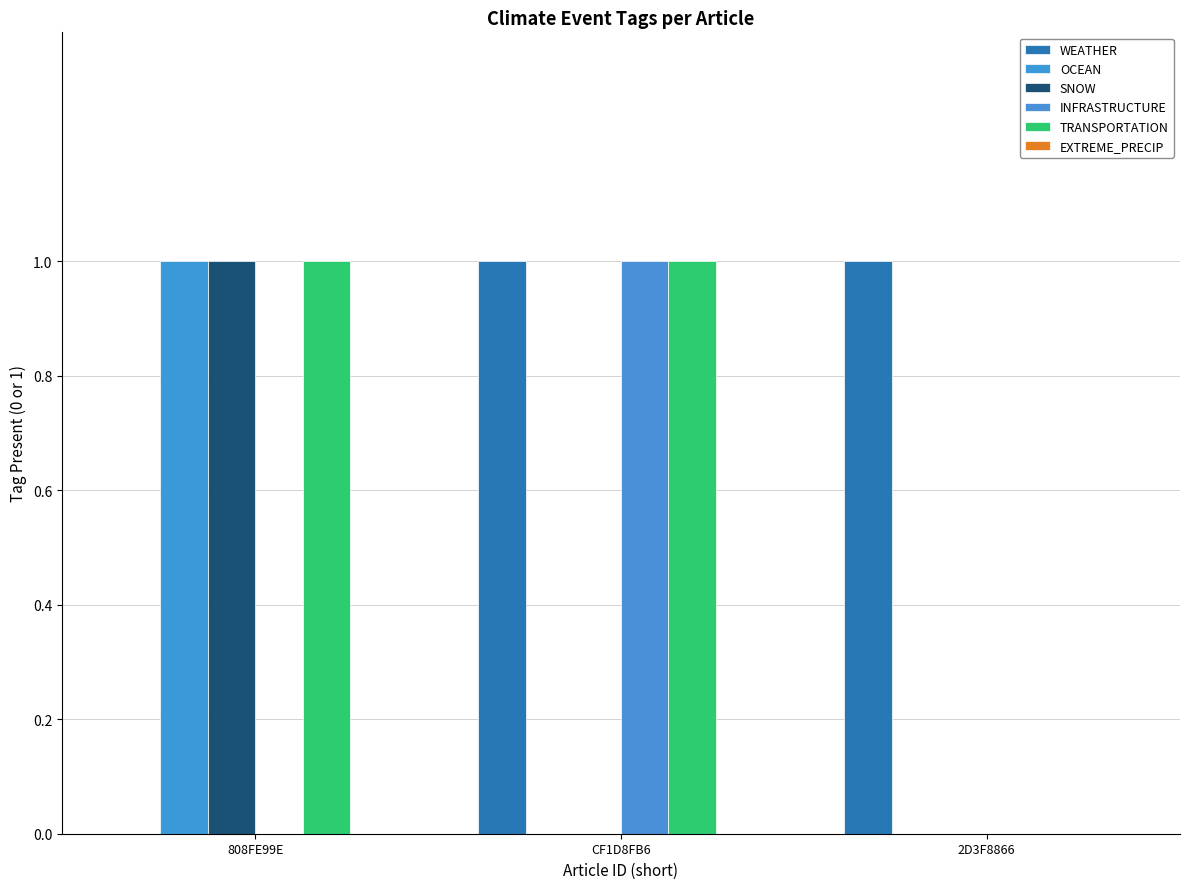

Between 808FE99E and 2D3F8866, which series saw the biggest shift?

WEATHER